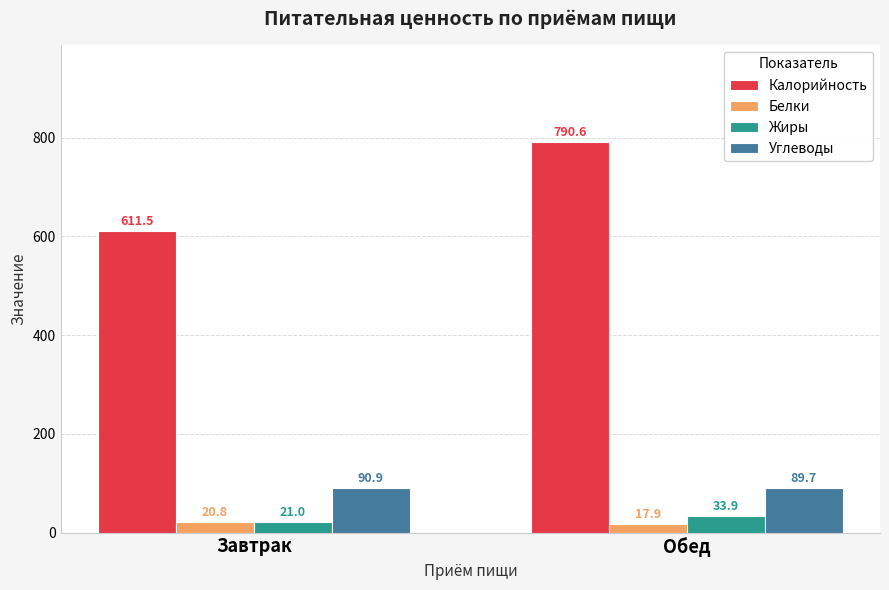

How many categories are shown in the chart?

2